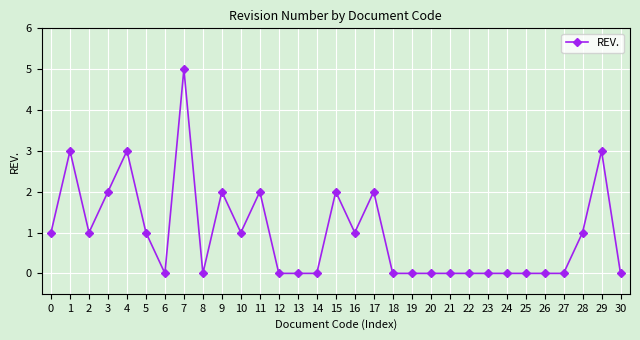

True or false: the data shows 0 at 25.

True